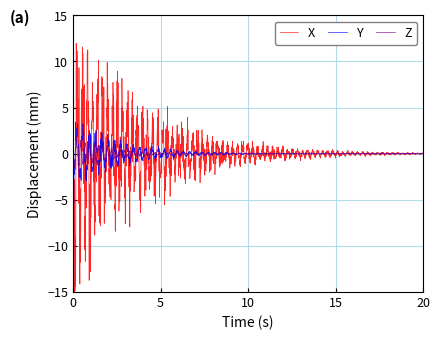

What is the maximum value for Y?

3.4